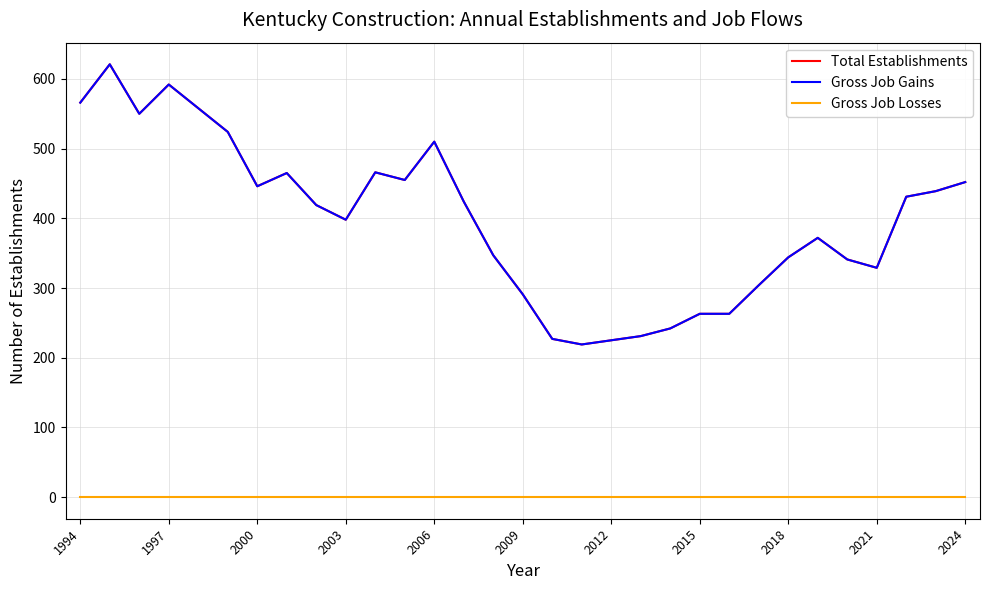

Does the chart have visible grid lines?

Yes